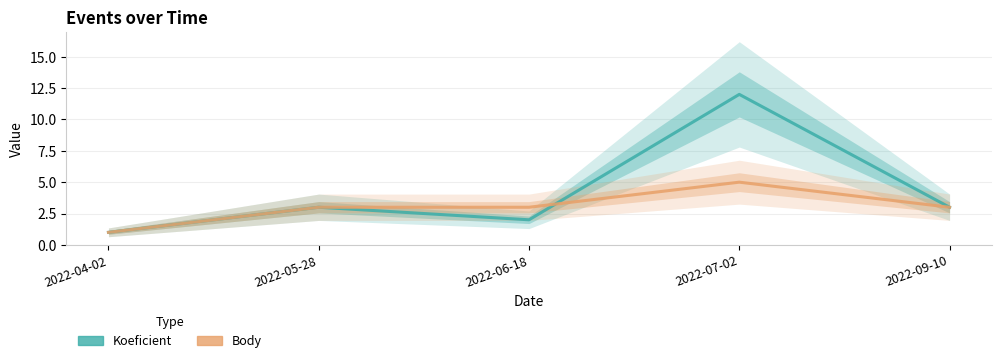

What position from the left is 2022-07-02?

4